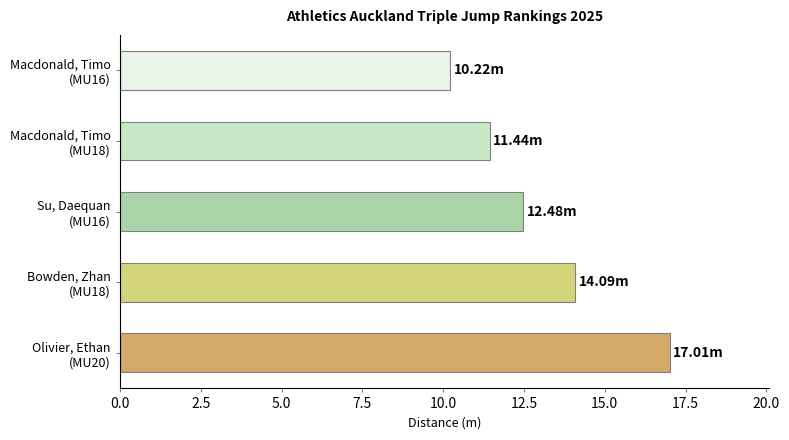

Which category has the lowest value across all series?

Macdonald, Timo
(MU16)